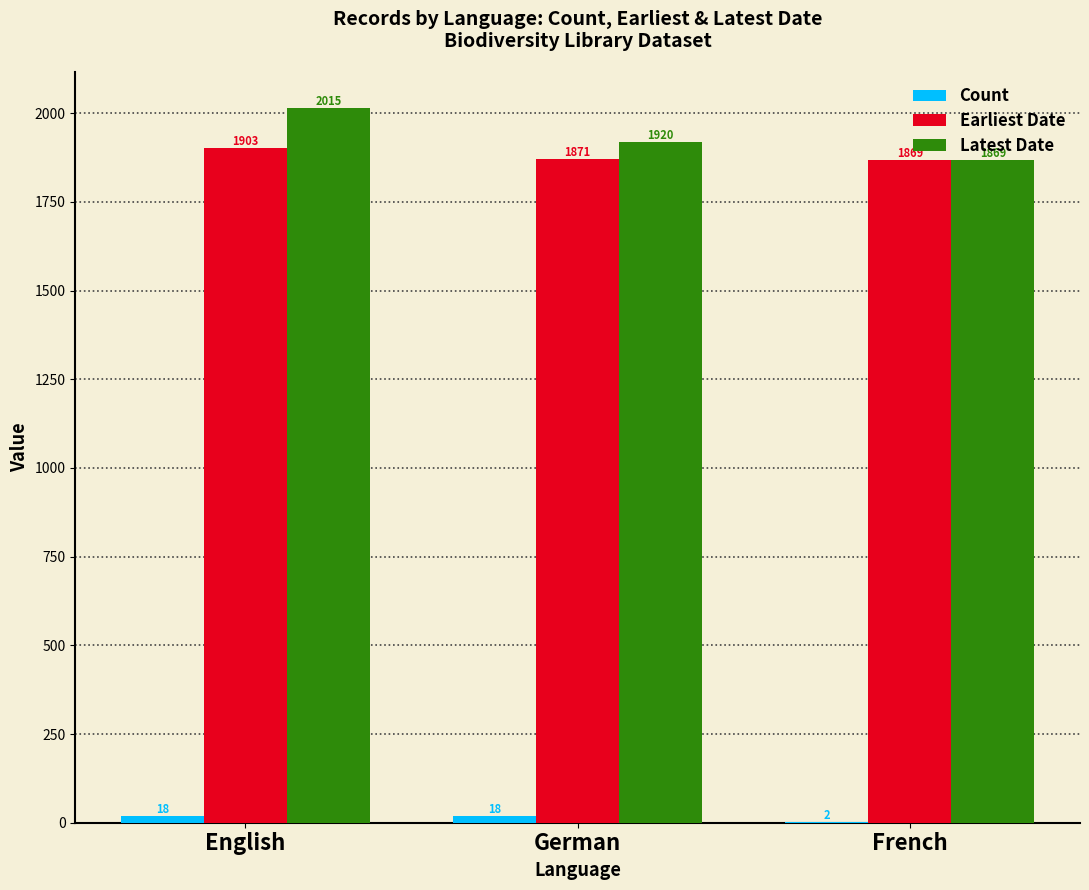

Between English and German, which series saw the biggest shift?

Latest Date